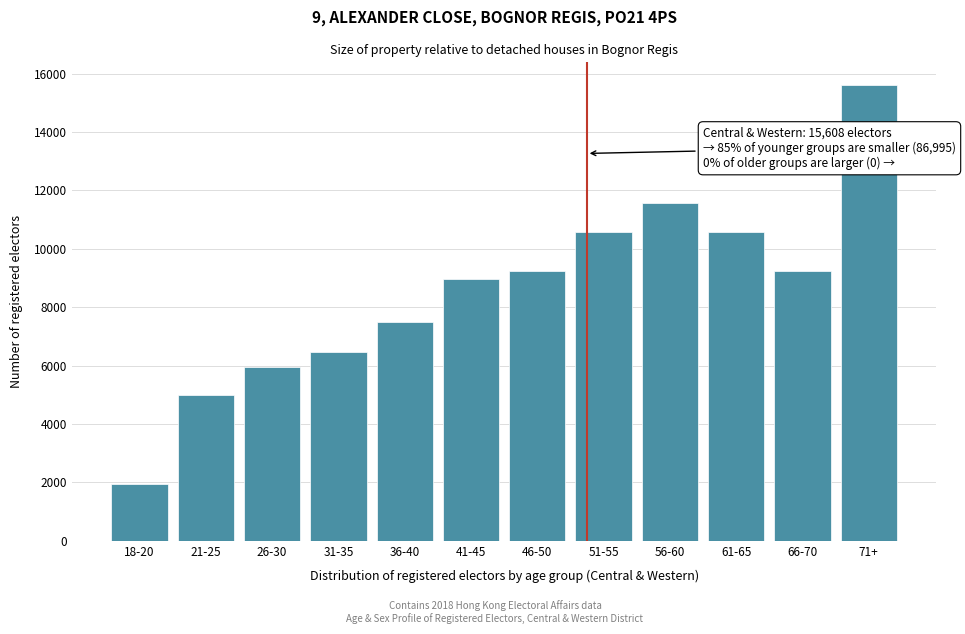

Between 18-20 and 41-45, which is larger?

41-45